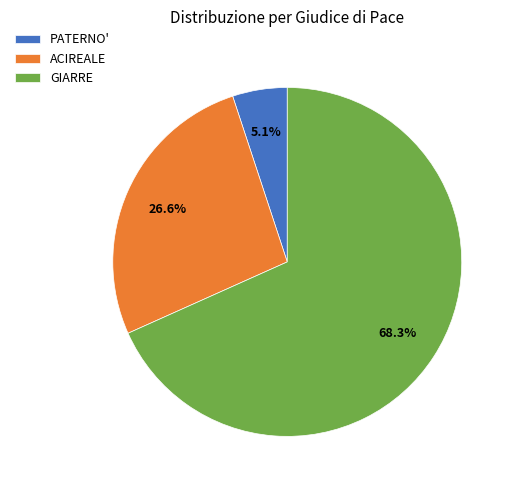

Rank the categories by value from highest to lowest.

GIARRE, ACIREALE, PATERNO'